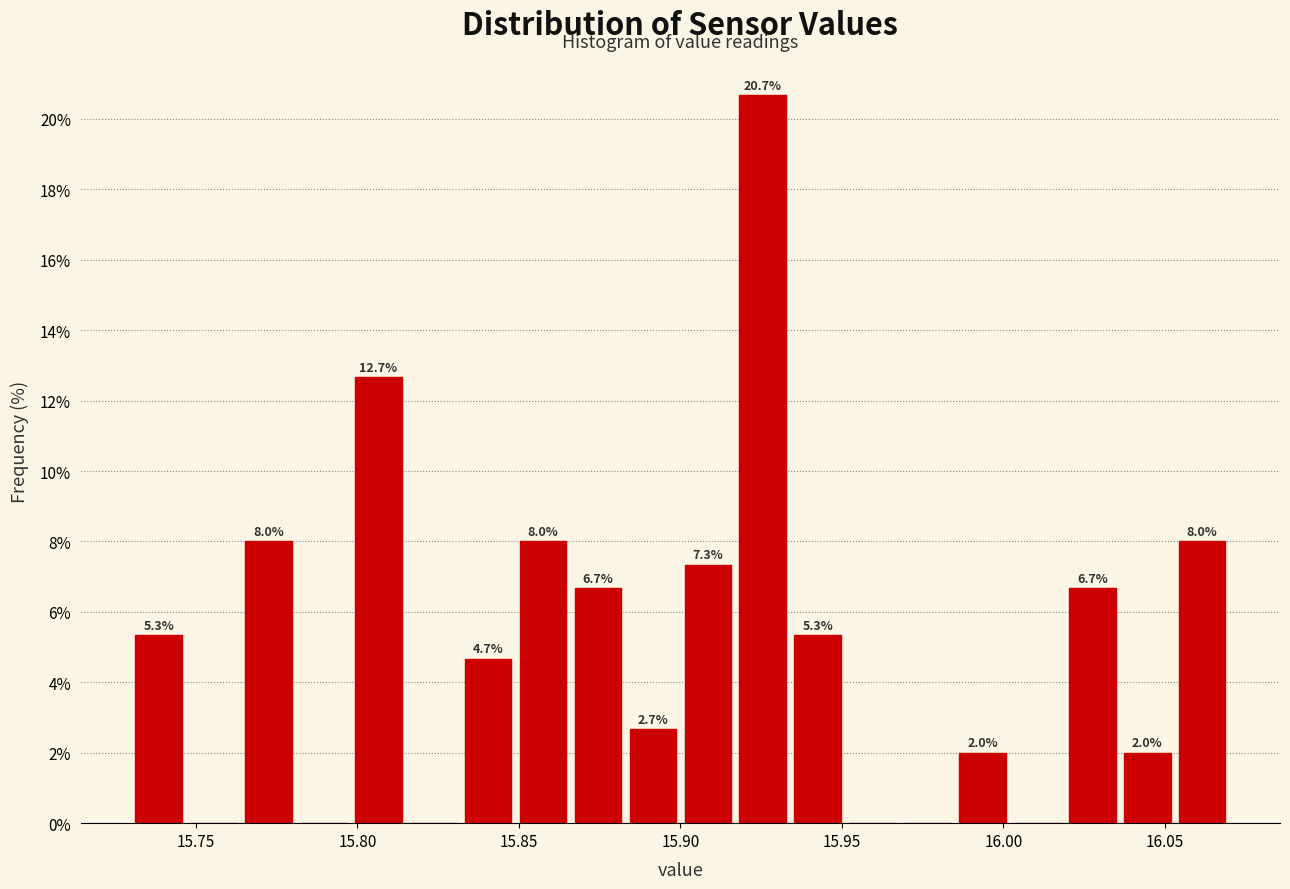

Around what value on the x-axis is the tallest bar? Give the approximate position of its centre, as read against the axis.

15.925